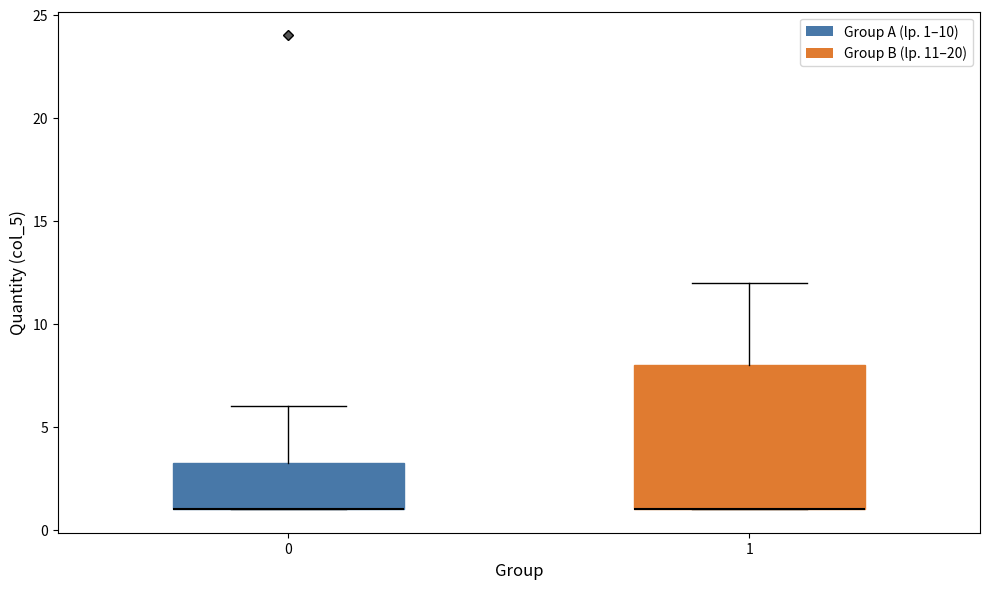

Where does the upper whisker of the box at x = 1 end on the y-axis? The values are not printed on the chart, so give them approximately, as read against the axis.

12.0